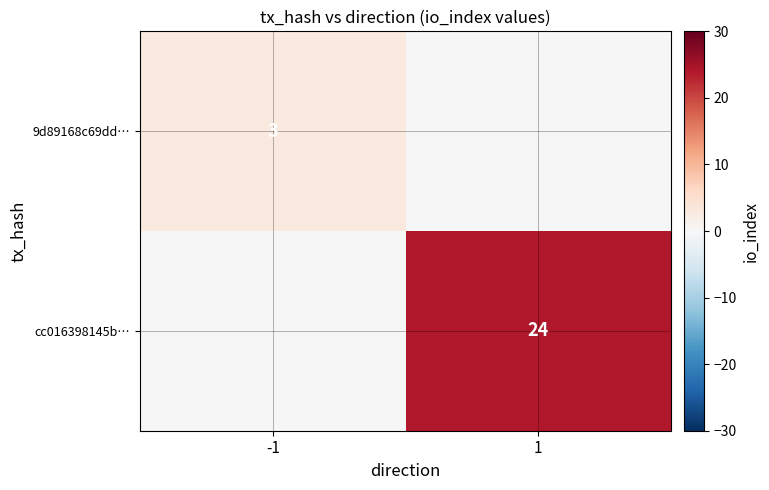

The 9d89168c69dd… series shows 5 at -1. True or false?

False